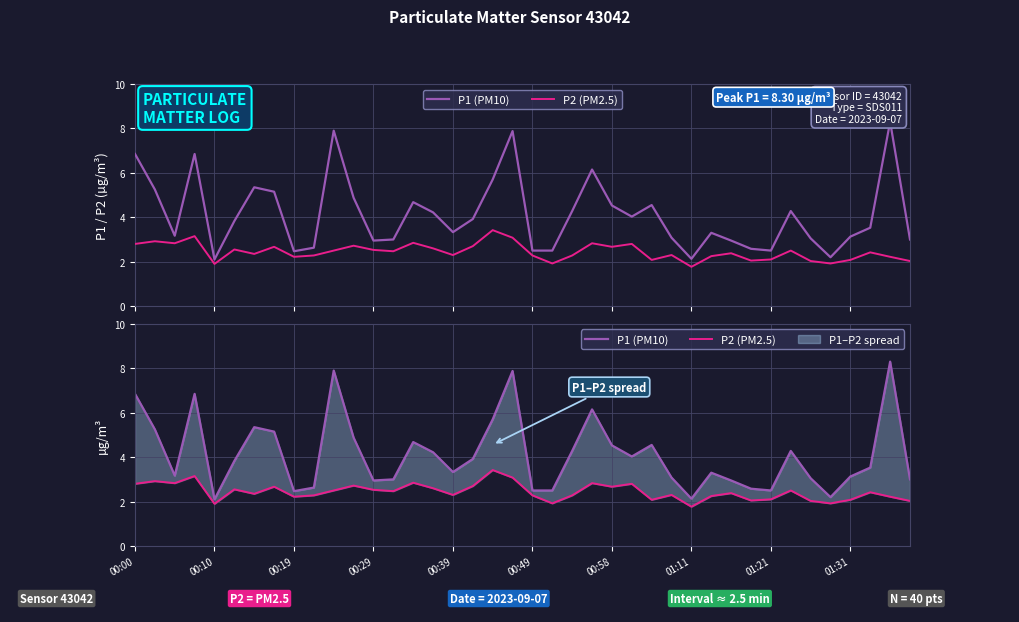

What is the value of the P2 (PM2.5) point at the 11th from the left?

2.5